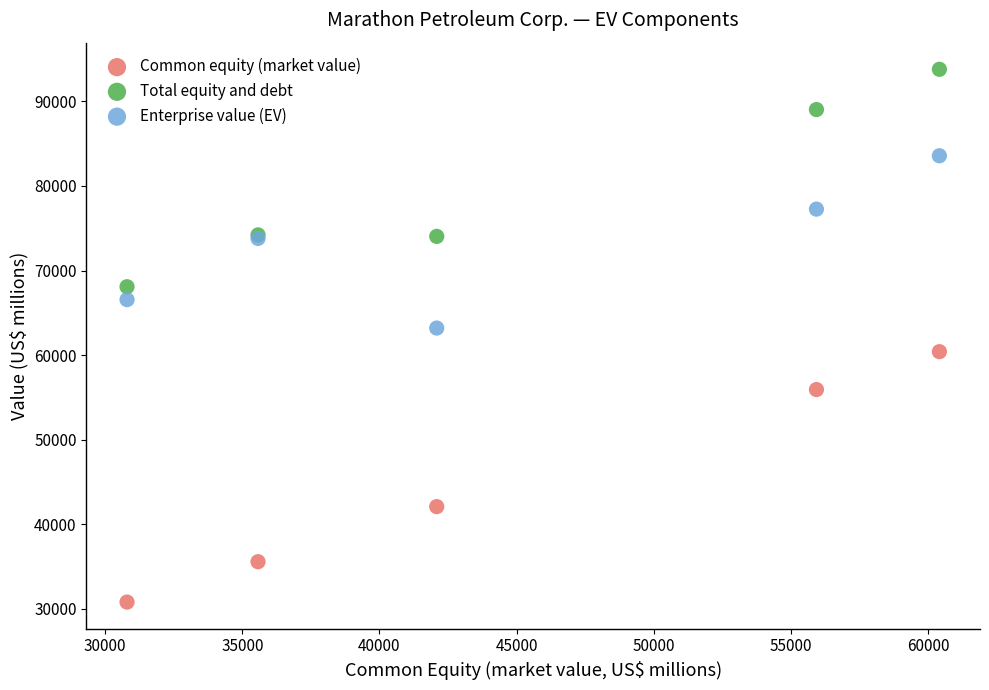

Across all series, what Y value is closest to 62293?

63196